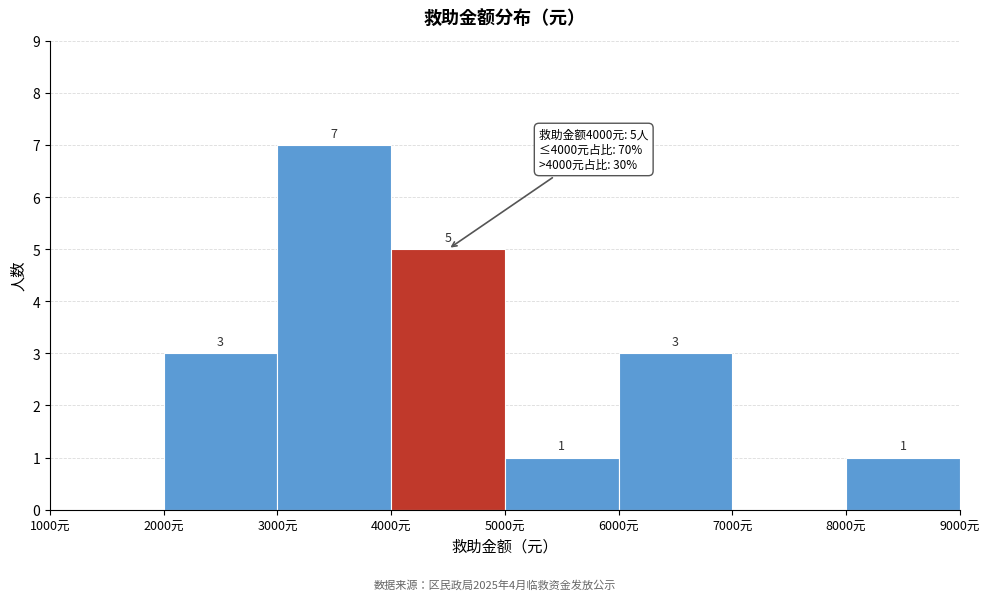

Over which range of the x-axis is the bar tallest?

3000 to 4000